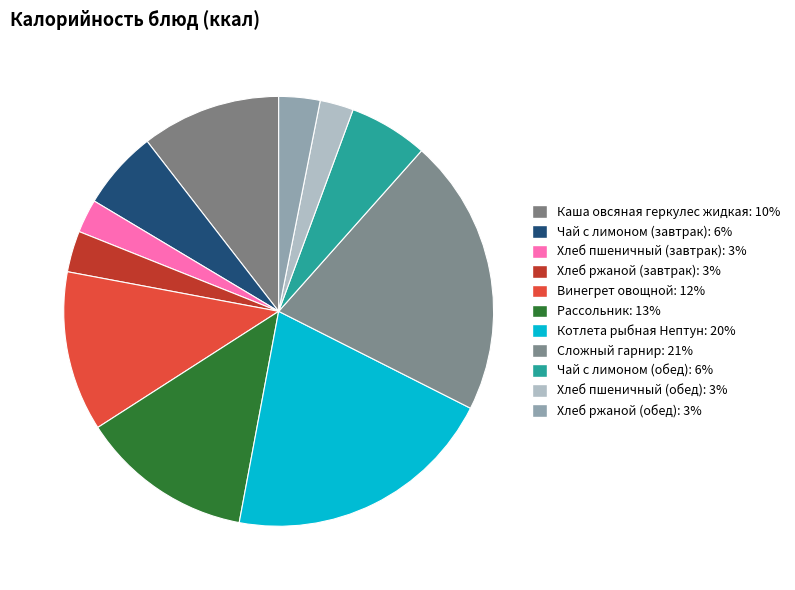

Is it true that Чай с лимоном (завтрак) is 1% of the pie?

False